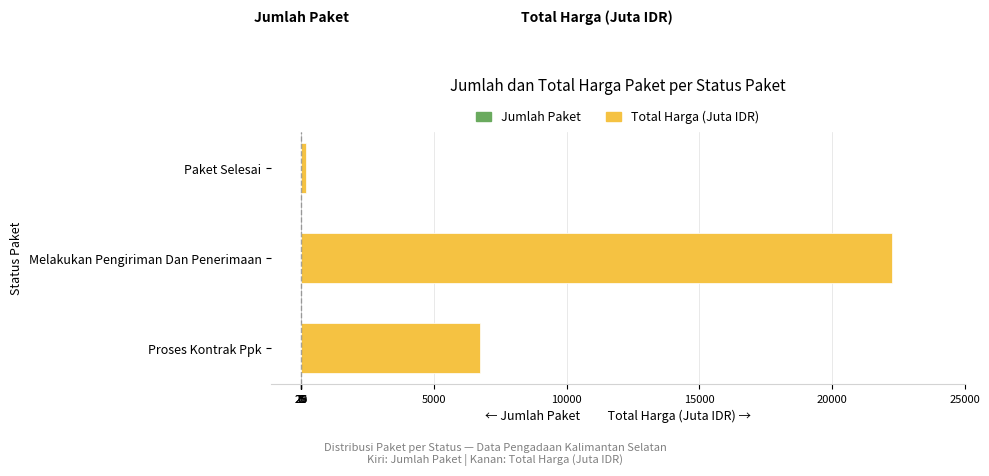

What is the sum of all Total Harga (Juta IDR) values?

29171.0